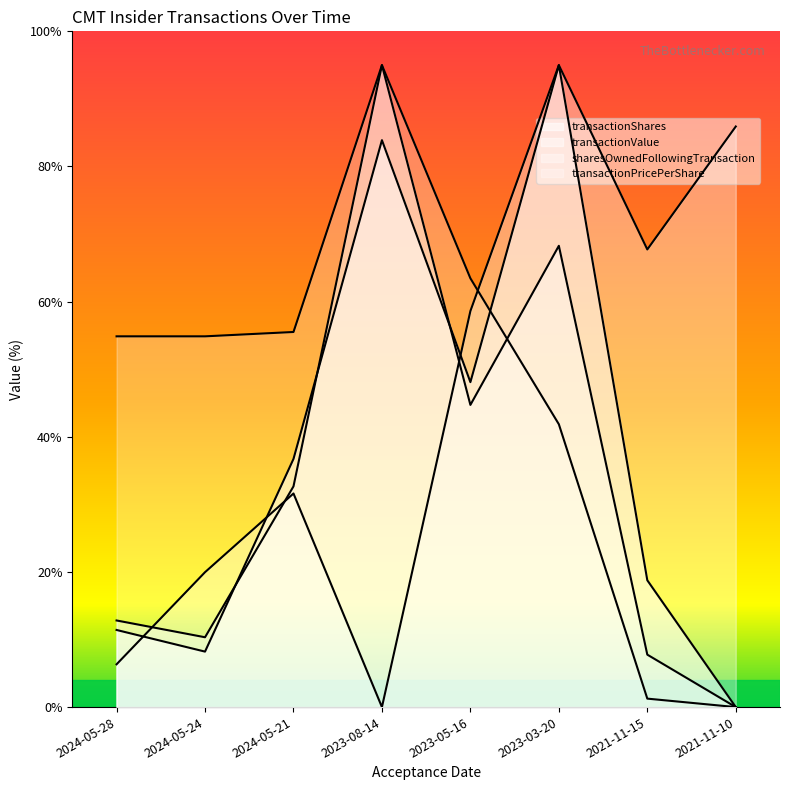

Which series has the largest range (max minus min)?

transactionShares